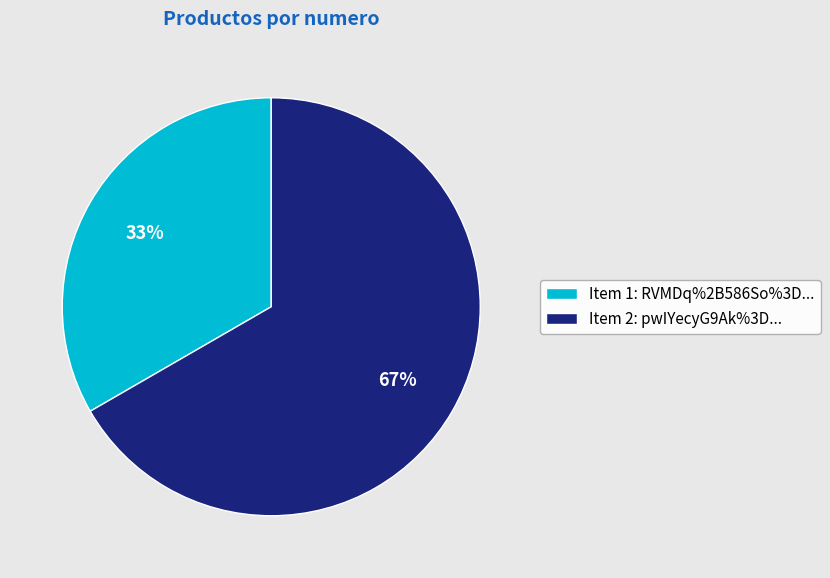

What is the largest slice in the pie chart?

Item 2: pwIYecyG9Ak%3D...